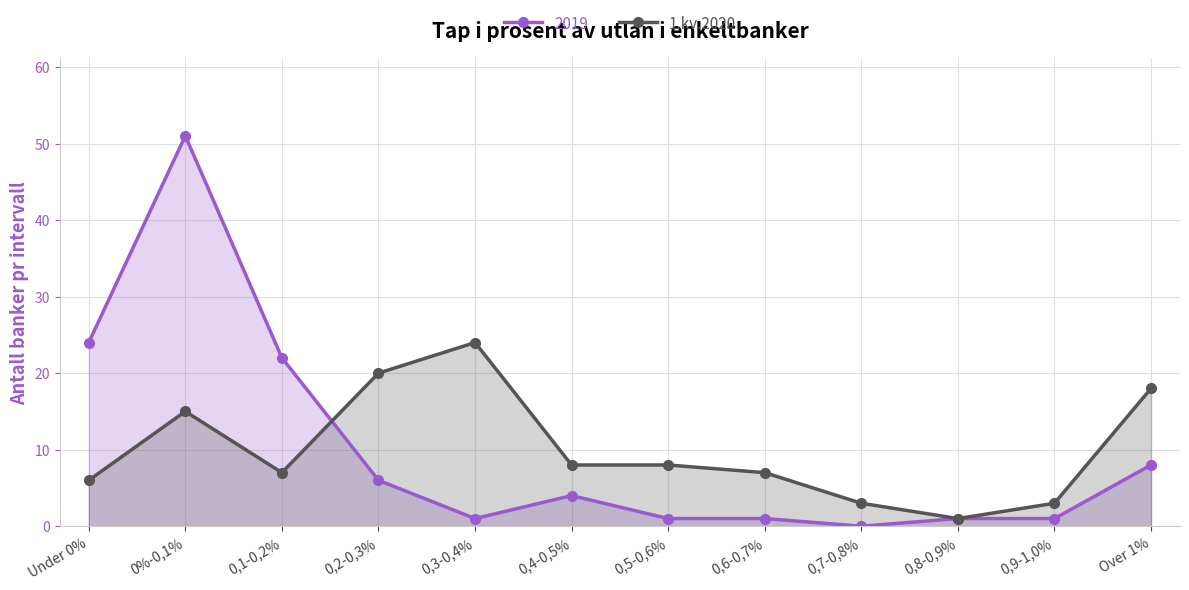

At which label is the value closest to 12?

0%-0,1%